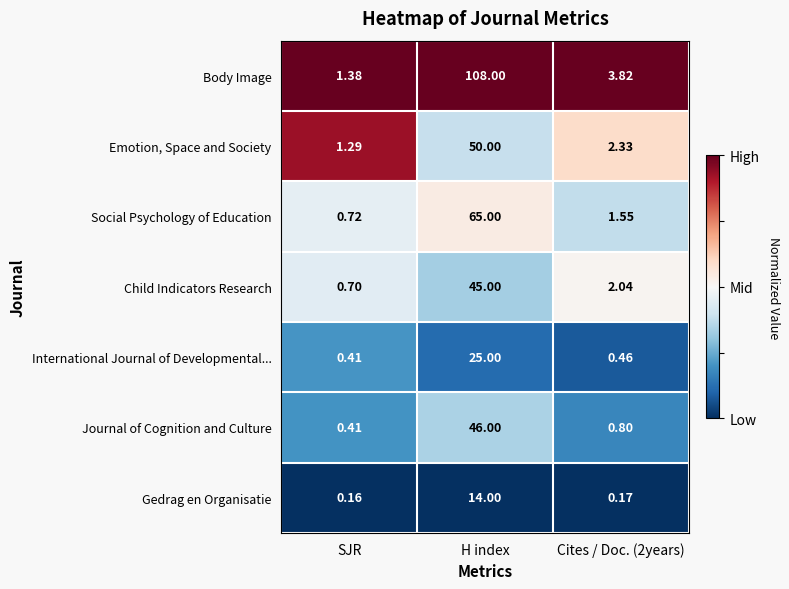

How many values in the Social Psychology of Education series exceed 1?

2